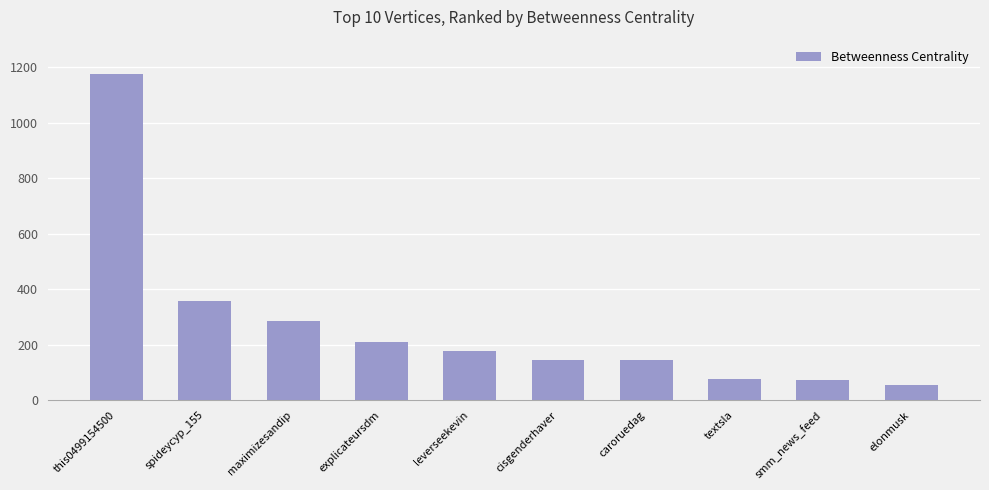

What is the ratio of the value at textsla to the value at caroruedag?

0.5